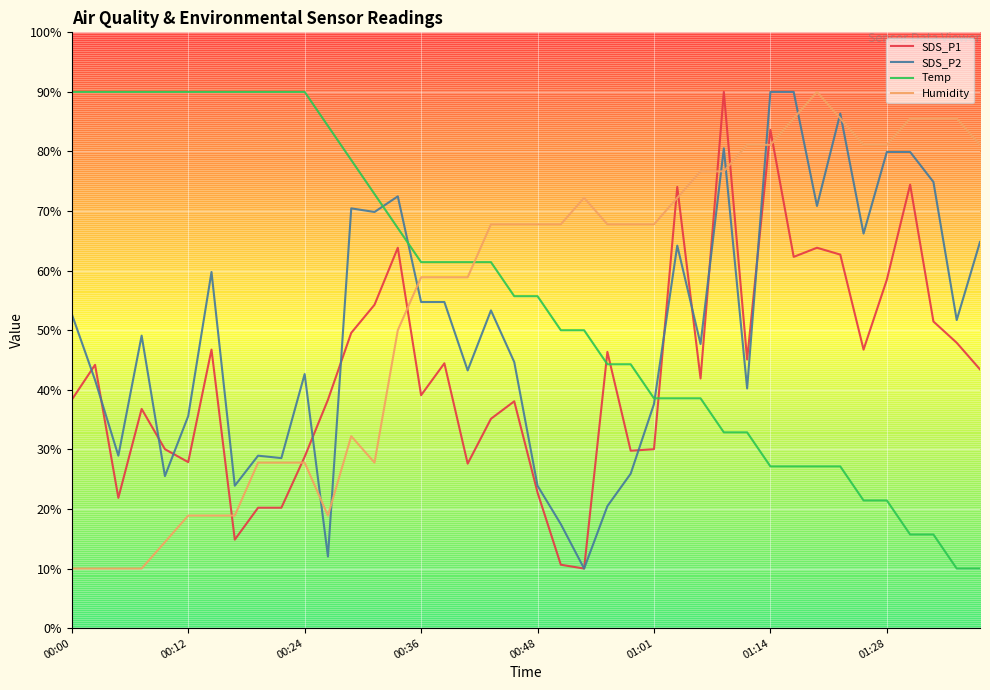

Which category has the highest value across all series?

28